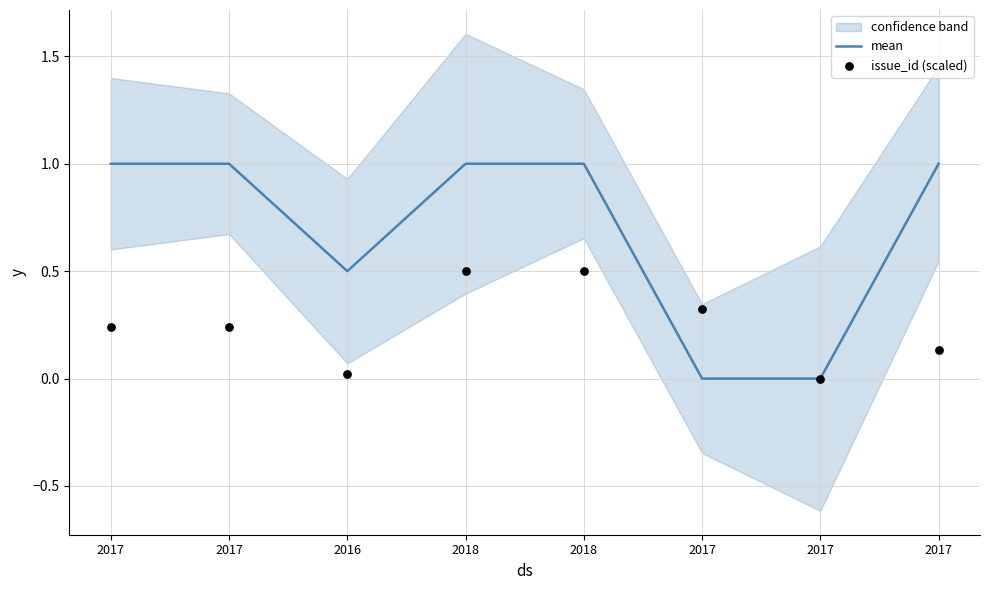

At which category is the sum across all series the highest?

2018